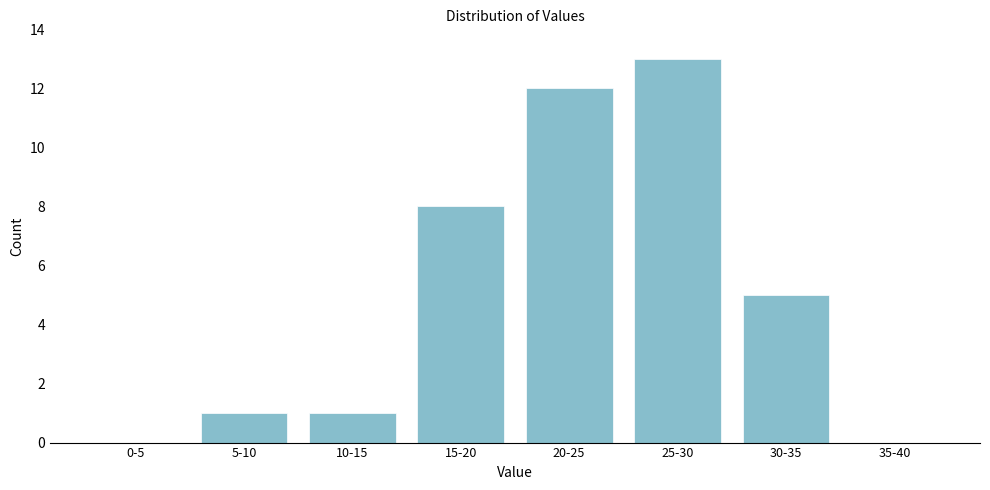

Reading left to right, transcribe all the data shown in this chart.

0-5=0	5-10=1	10-15=1	15-20=8	20-25=12	25-30=13	30-35=5	35-40=0